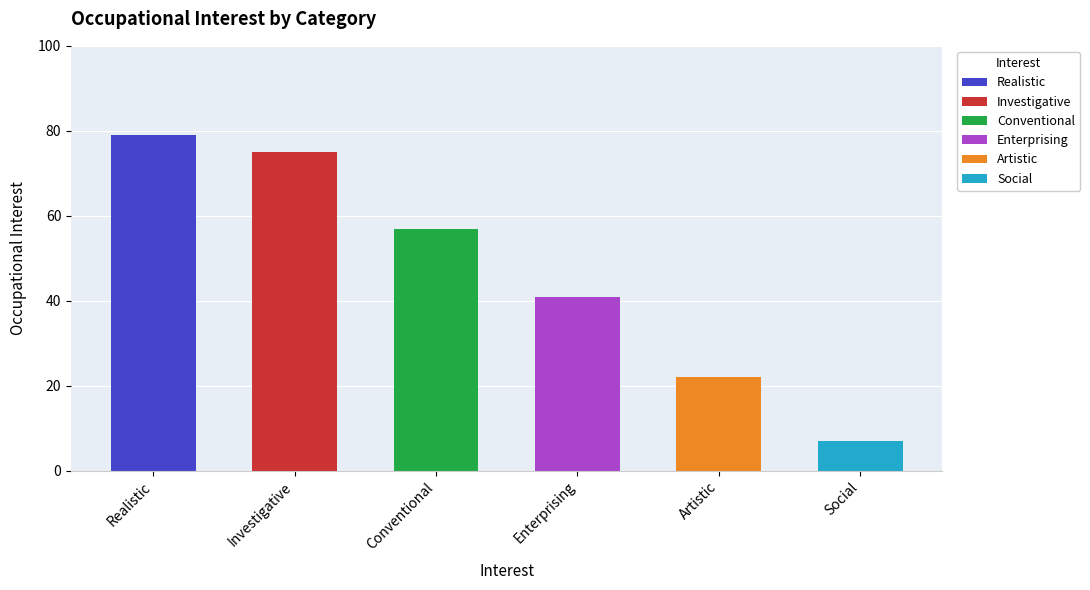

Which has a higher value, Conventional or Realistic?

Realistic